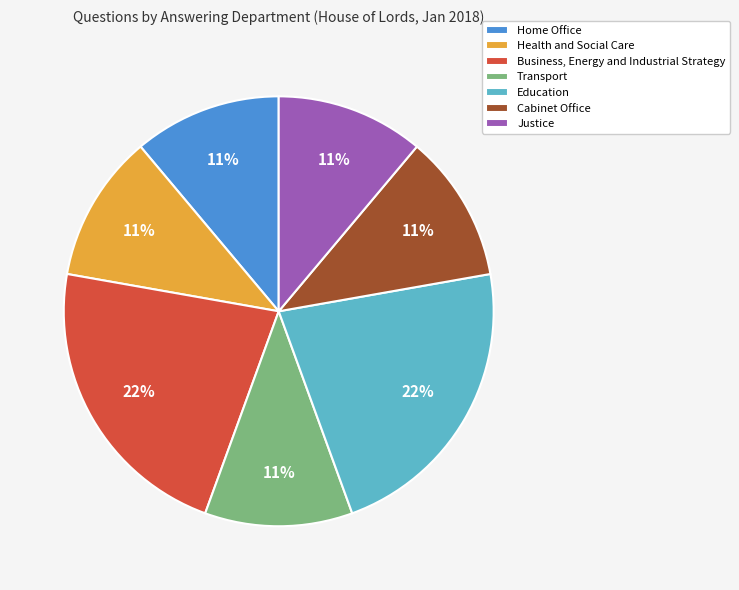

Is the sum of Business, Energy and Industrial Strategy and Health and Social Care greater than half?

No